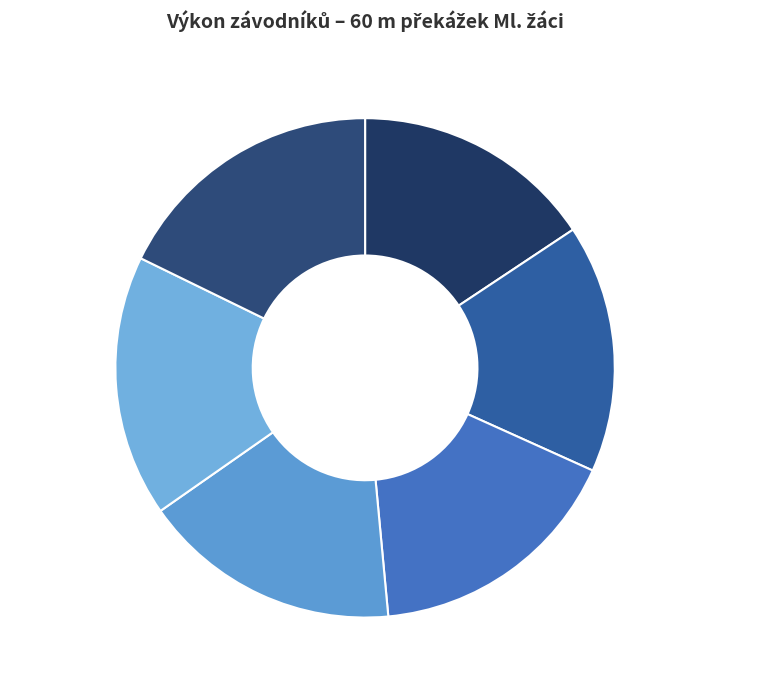

Count the number of slices in the pie.

6